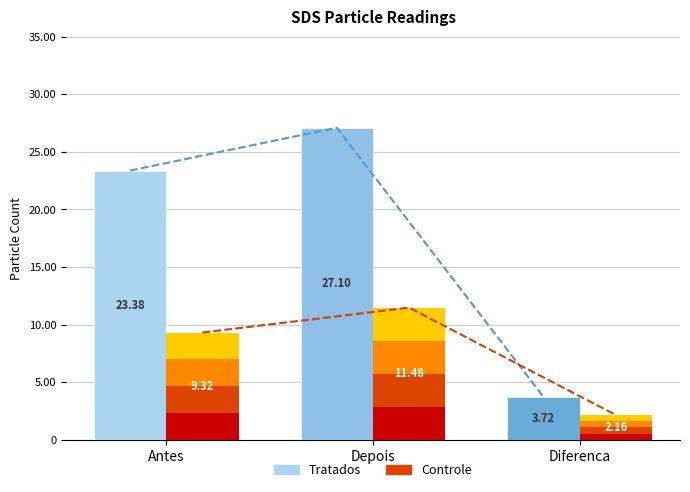

Reading left to right, extract all data points from this chart.

Antes=23.4	Depois=27.1	Diferenca=3.7